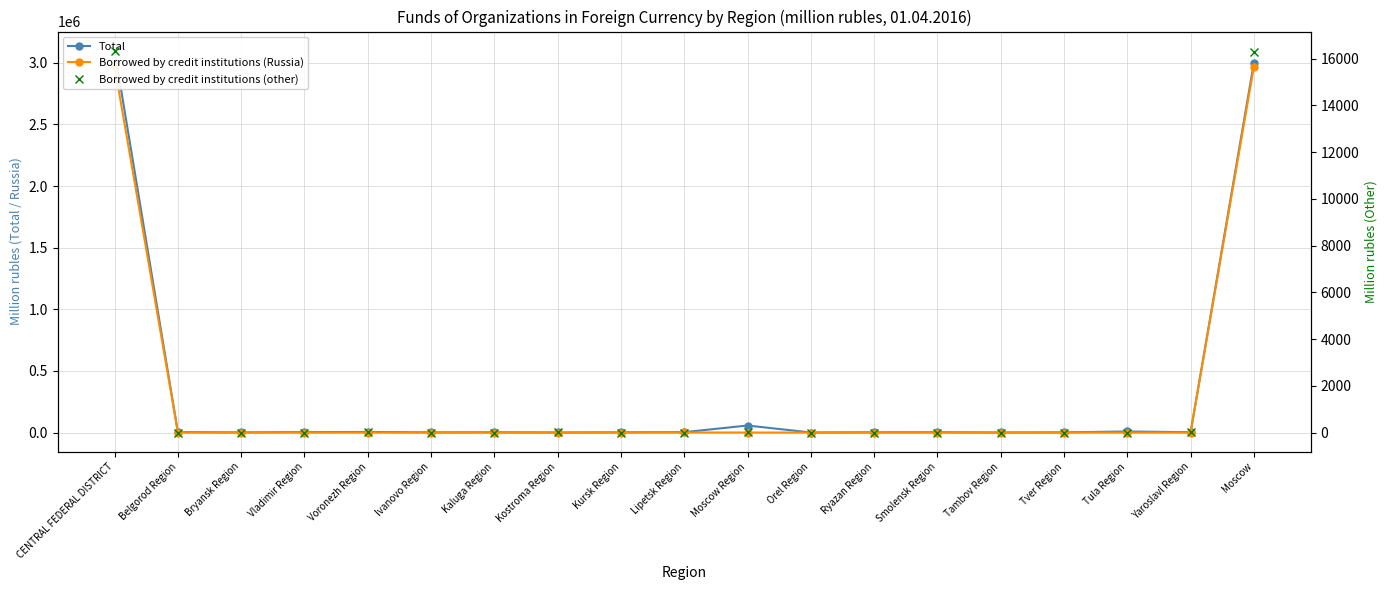

What is the maximum value for Borrowed by credit institutions (Russia)?

2970359